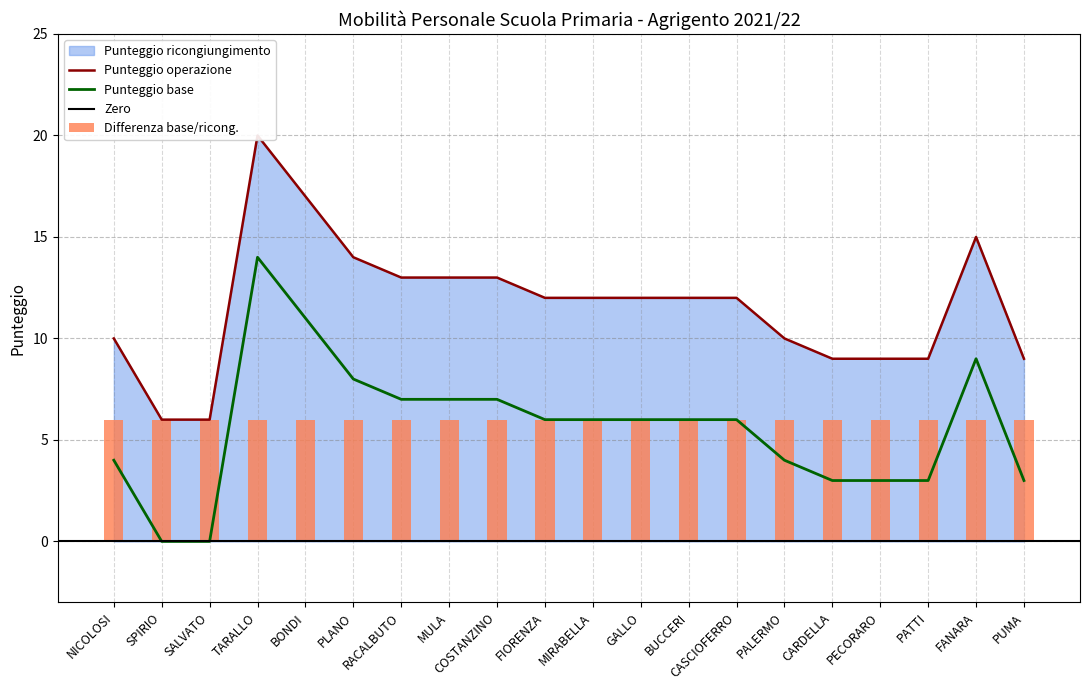

What position from the right is GALLO?

9